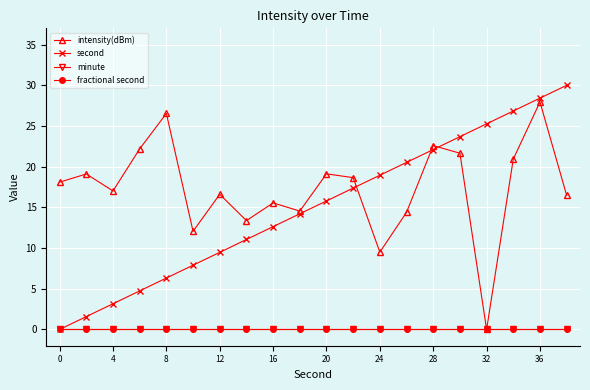

True or false: fractional second and minute intersect in this chart.

False